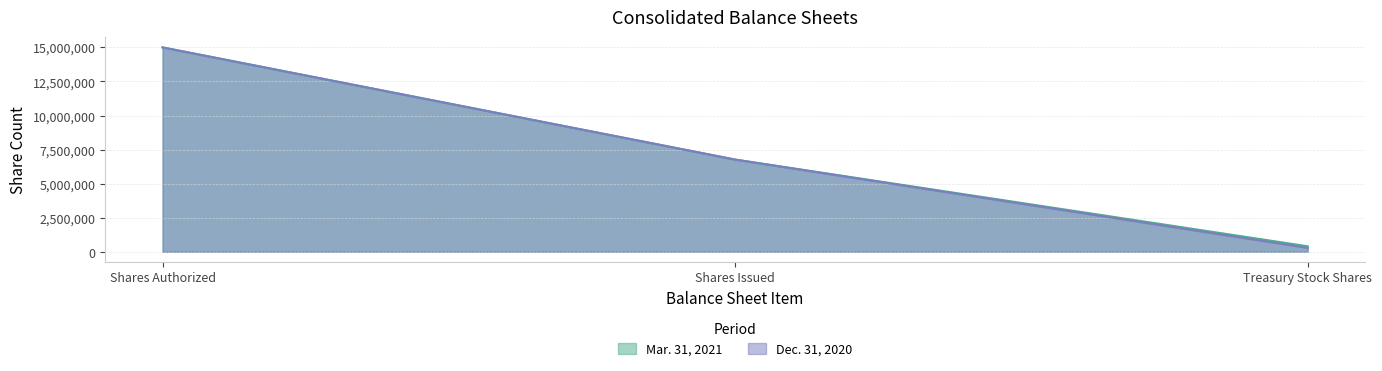

At which category is the sum across all series the highest?

Shares Authorized